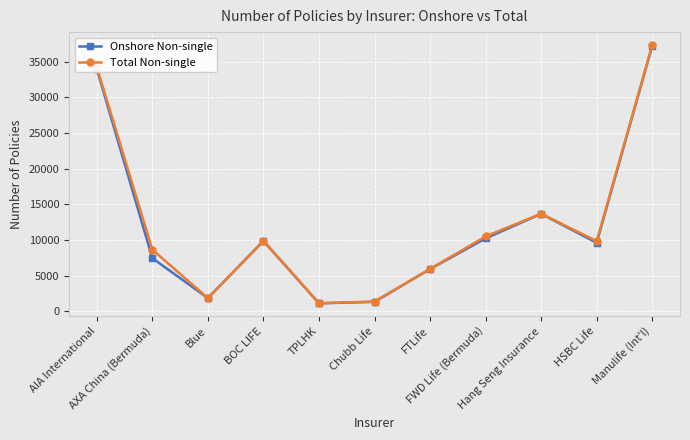

What is the value of the Total Non-single point at the 7th from the left?

5960